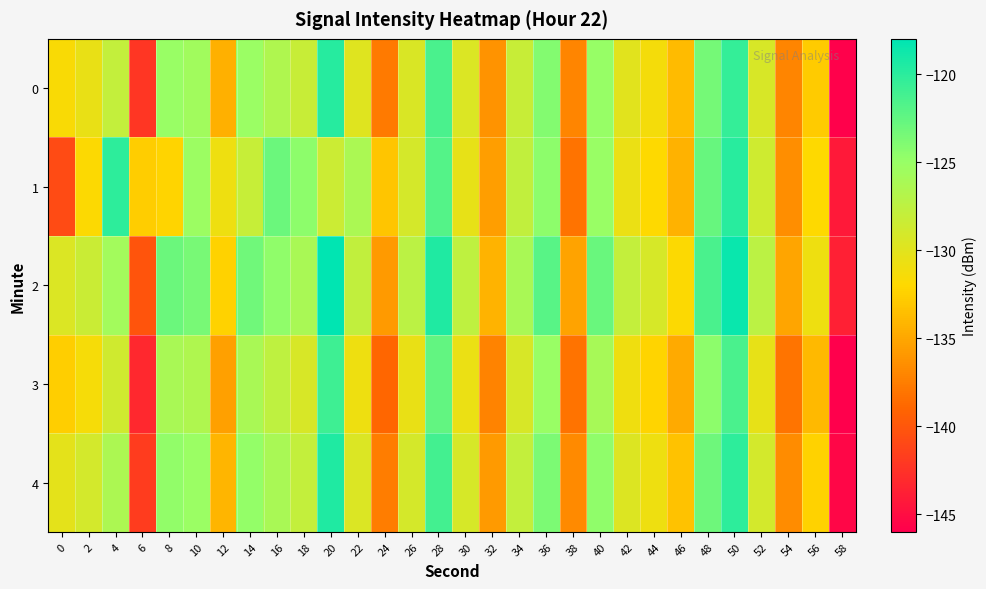

Reading right to left, extract all data points from this chart.

0: 58=-145.8	56=-132.8	54=-137.1	52=-129.3	50=-120.5	48=-123.4	46=-133.8	44=-131.2	42=-129.9	40=-125.0	38=-137.1	36=-124.1	34=-128.2	32=-136.2	30=-129.5	28=-121.5	26=-129.5	24=-137.8	22=-129.8	20=-119.9	18=-128.2	16=-126.6	14=-125.2	12=-134.4	10=-125.6	8=-125.1	6=-142.2	4=-127.9	2=-130.5	0=-131.6
1: 58=-144.2	56=-131.9	54=-136.5	52=-128.7	50=-119.9	48=-122.8	46=-134.3	44=-132.0	42=-130.6	40=-125.1	38=-138.2	36=-124.5	34=-127.8	32=-135.6	30=-130.4	28=-121.9	26=-129.1	24=-133.2	22=-126.3	20=-128.5	18=-124.5	16=-123.0	14=-128.1	12=-130.8	10=-125.3	8=-132.2	6=-132.7	4=-120.2	2=-131.8	0=-140.8
2: 58=-143.8	56=-130.8	54=-135.1	52=-127.3	50=-118.5	48=-121.4	46=-131.8	44=-129.2	42=-127.9	40=-122.9	38=-135.2	36=-122.1	34=-126.2	32=-134.2	30=-127.6	28=-119.5	26=-127.4	24=-135.8	22=-127.8	20=-117.9	18=-126.2	16=-124.6	14=-123.2	12=-132.4	10=-123.5	8=-123.0	6=-140.1	4=-125.7	2=-128.3	0=-129.5
3: 58=-146.9	56=-133.9	54=-138.1	52=-130.4	50=-121.5	48=-124.5	46=-134.8	44=-132.3	42=-131.0	40=-126.0	38=-138.2	36=-125.1	34=-129.3	32=-137.2	30=-130.6	28=-122.5	26=-130.5	24=-138.9	22=-130.9	20=-120.9	18=-129.3	16=-127.6	14=-126.2	12=-135.5	10=-126.6	8=-126.1	6=-143.2	4=-128.8	2=-131.4	0=-132.6
4: 58=-145.5	56=-132.4	54=-136.7	52=-129.0	50=-120.1	48=-123.1	46=-133.4	44=-130.9	42=-129.6	40=-124.6	38=-136.8	36=-123.7	34=-127.9	32=-135.8	30=-129.2	28=-121.1	26=-129.1	24=-137.5	22=-129.5	20=-119.5	18=-127.9	16=-126.2	14=-124.8	12=-134.1	10=-125.2	8=-124.7	6=-141.8	4=-126.4	2=-129.0	0=-130.2